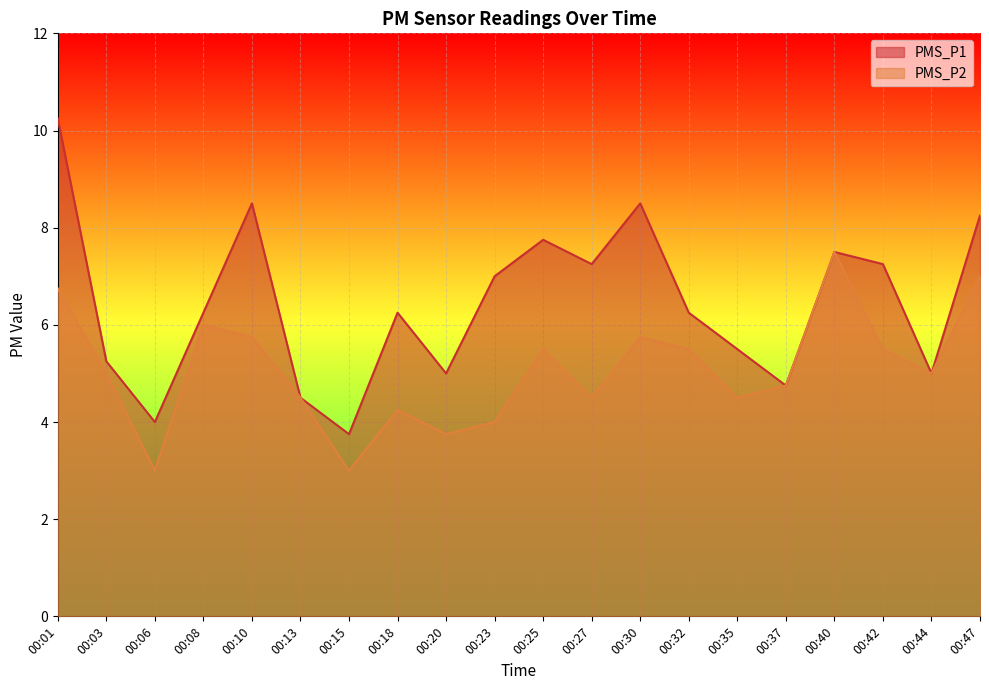

What value does the PMS_P2 series have at 00:35?

4.5